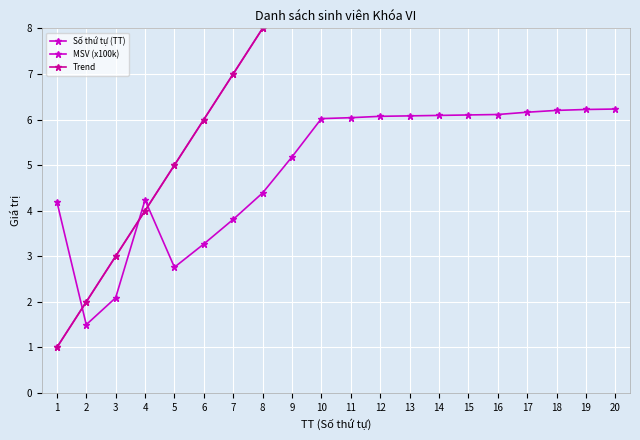

Reading left to right, what are all the values shown in this chart?

Số thứ tự (TT): 1.0	2.0	3.0	4.0	5.0	6.0	7.0	8.0	9.0	10.0	11.0	12.0	13.0	14.0	15.0	16.0	17.0	18.0	19.0	20.0
MSV (x100k): 4.2	1.5	2.1	4.2	2.8	3.3	3.8	4.4	5.2	6.0	6.0	6.1	6.1	6.1	6.1	6.1	6.2	6.2	6.2	6.2
Trend: 1.0	2.0	3.0	4.0	5.0	6.0	7.0	8.0	9.0	10.0	11.0	12.0	13.0	14.0	15.0	16.0	17.0	18.0	19.0	20.0